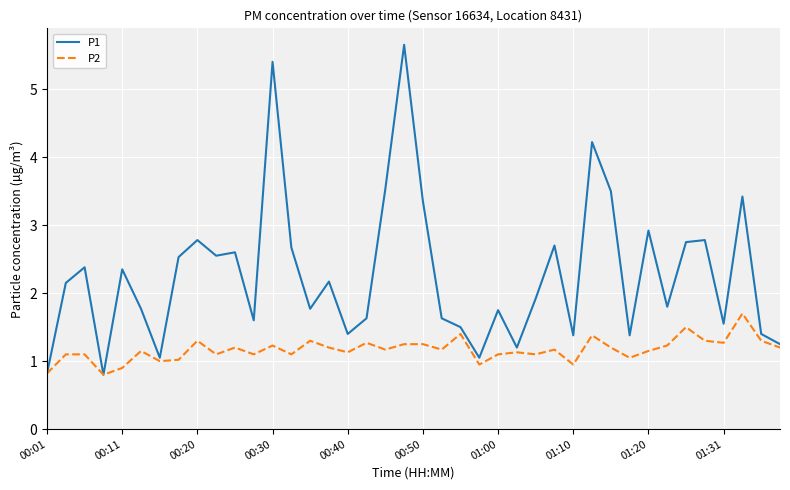

List the series in order of their peak value, lowest first.

P2, P1